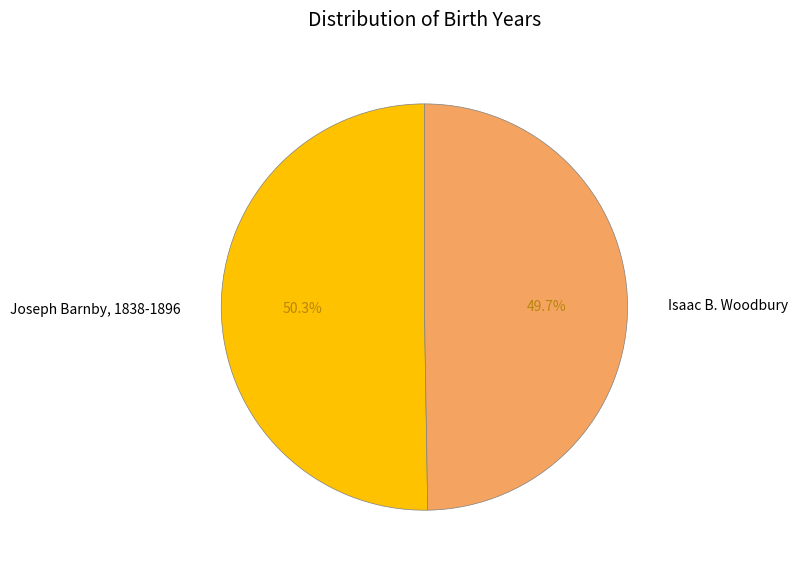

To the nearest percent, what is the difference between the largest and smallest slice percentages?

1%